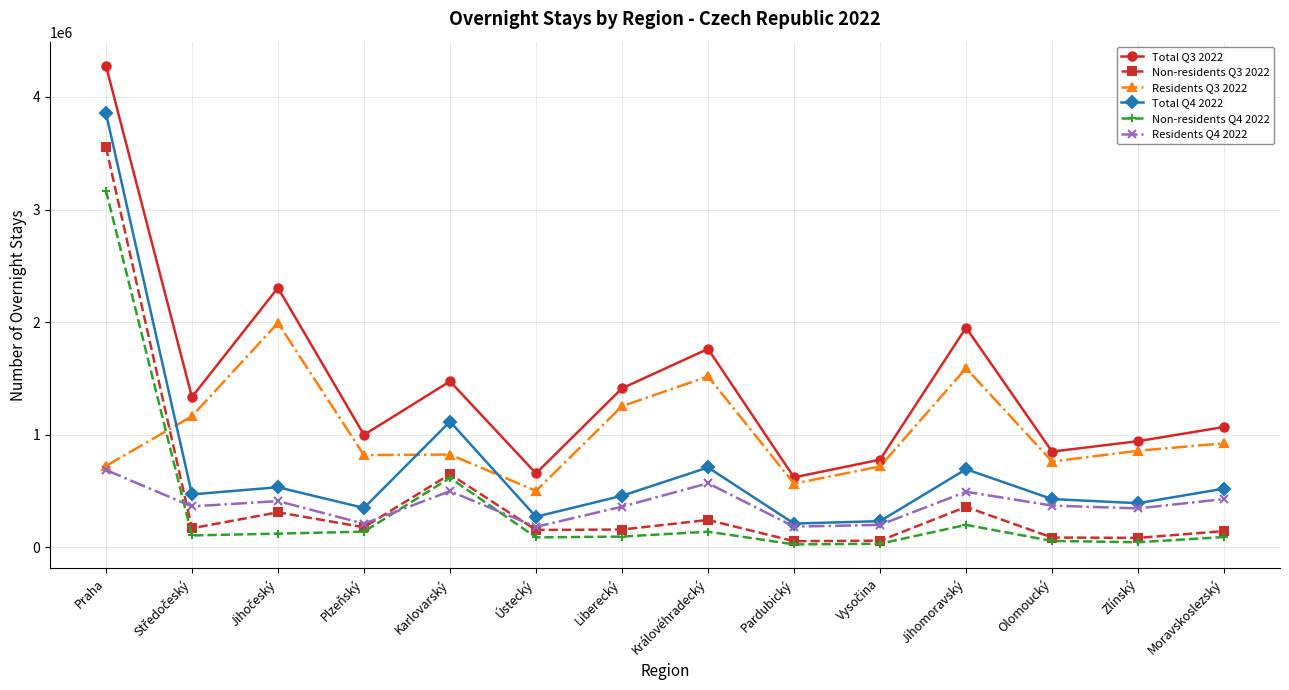

Rank the series by their maximum value, from lowest to highest.

Residents Q4 2022, Residents Q3 2022, Non-residents Q4 2022, Non-residents Q3 2022, Total Q4 2022, Total Q3 2022